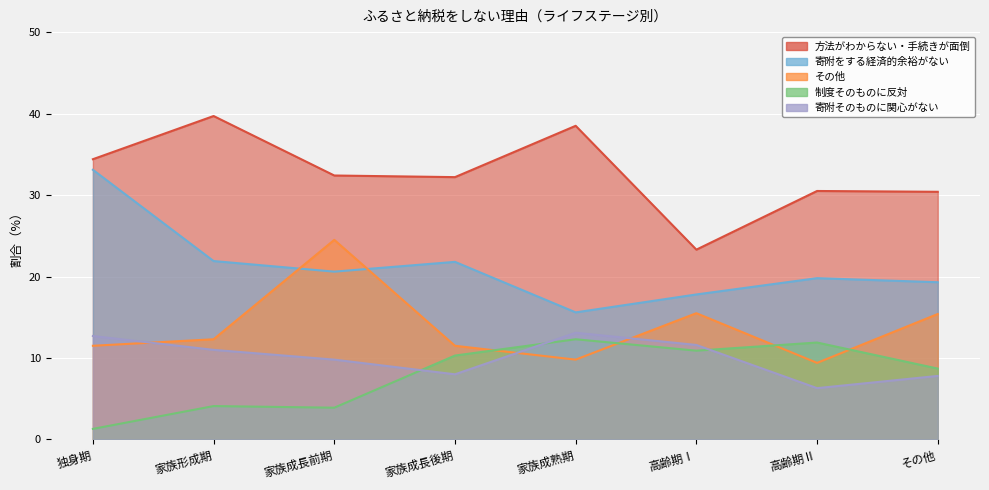

How many distinct data groups are displayed?

5